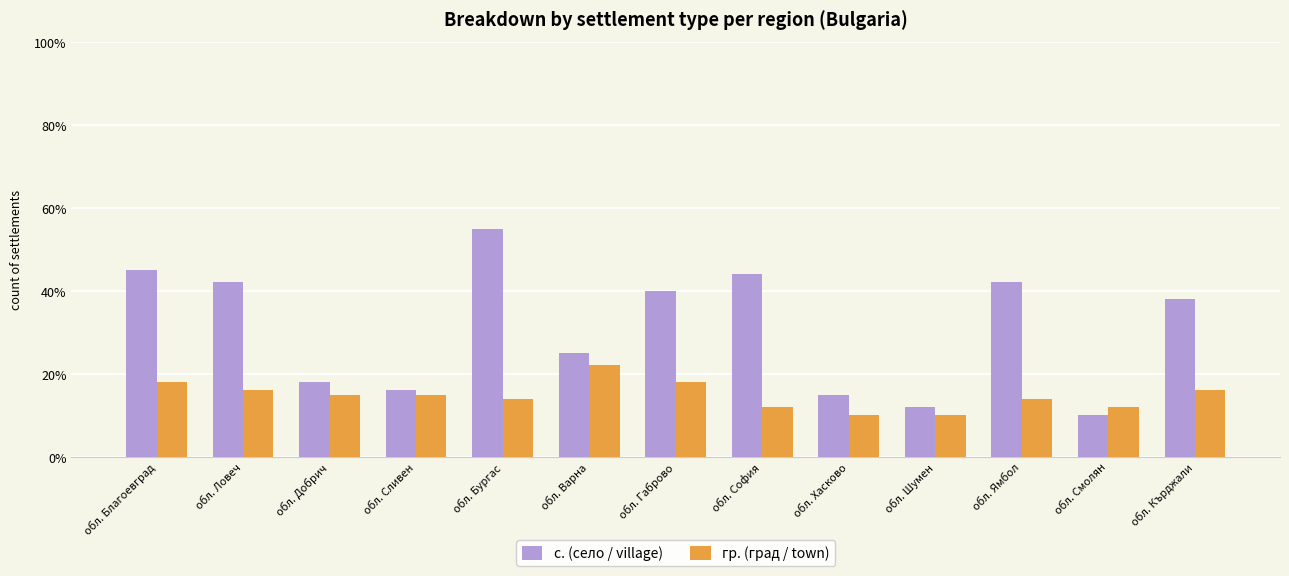

At which label does гр. (град / town) reach its peak?

обл. Варна